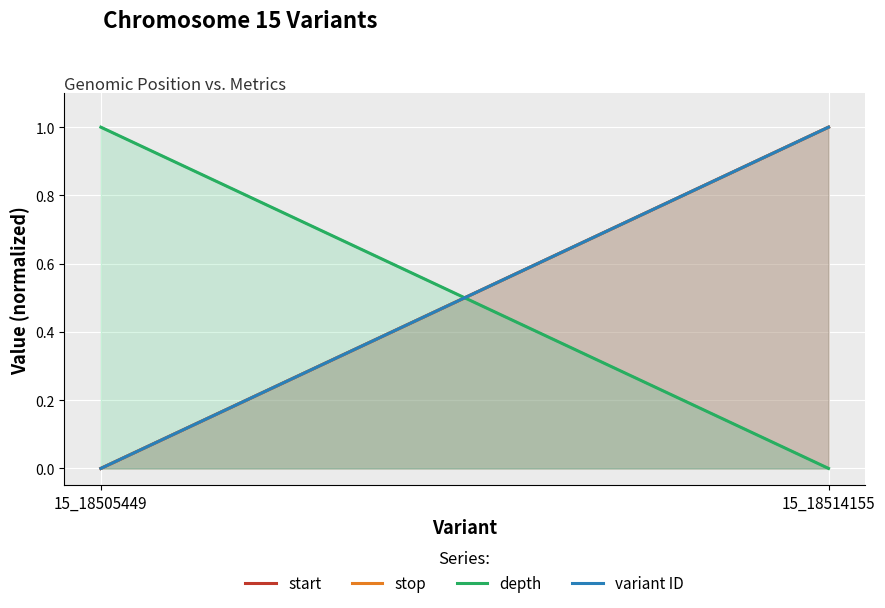

At how many categories does at least one series exceed 0?

2